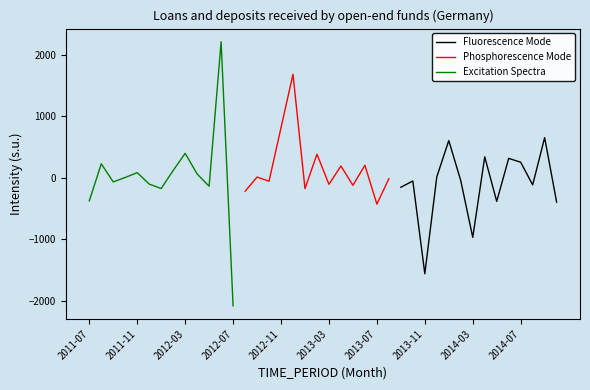

How many values are below zero?

21